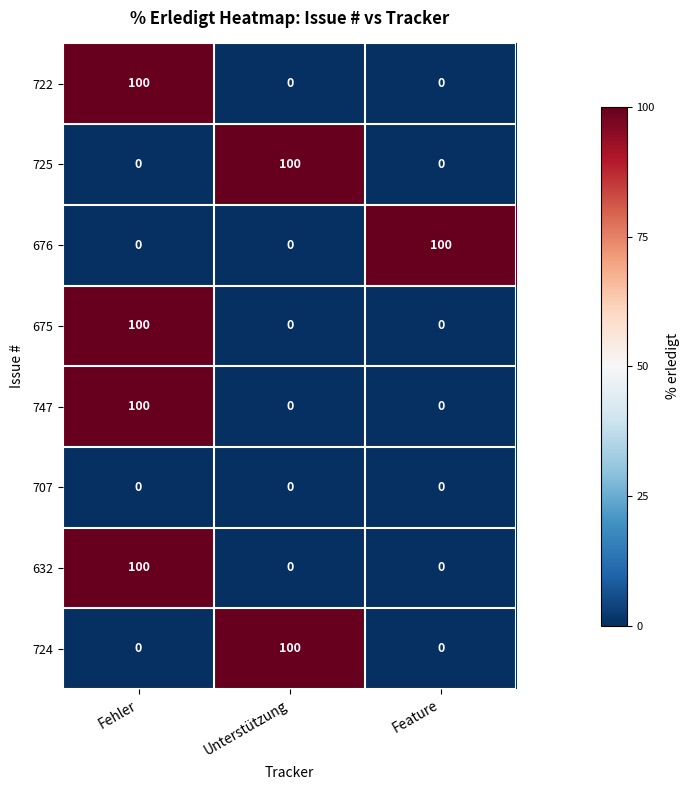

What is the highest value of the 632 series?

100